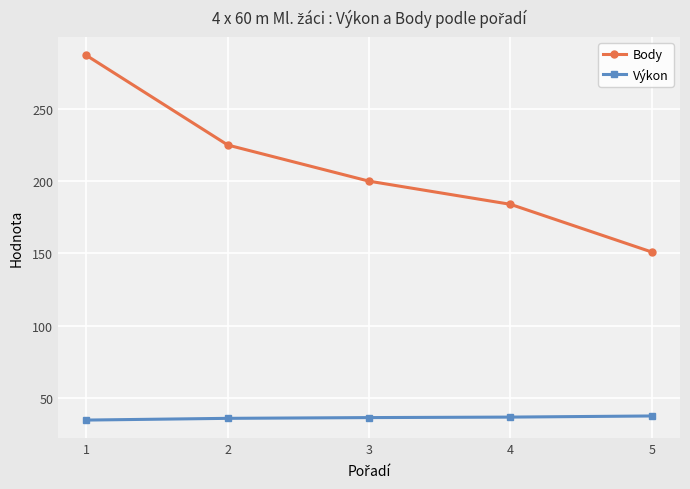

At 5, list the series in order from largest to smallest.

Body, Výkon